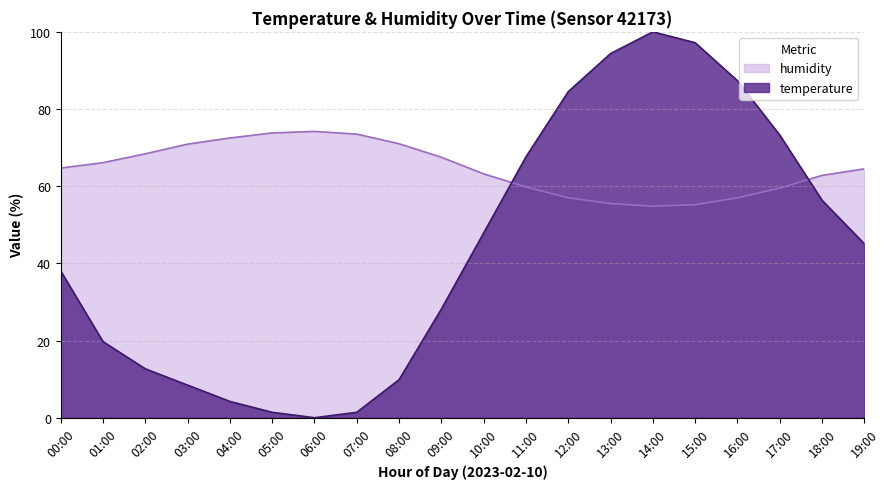

Where is the first local maximum for humidity?

06:00